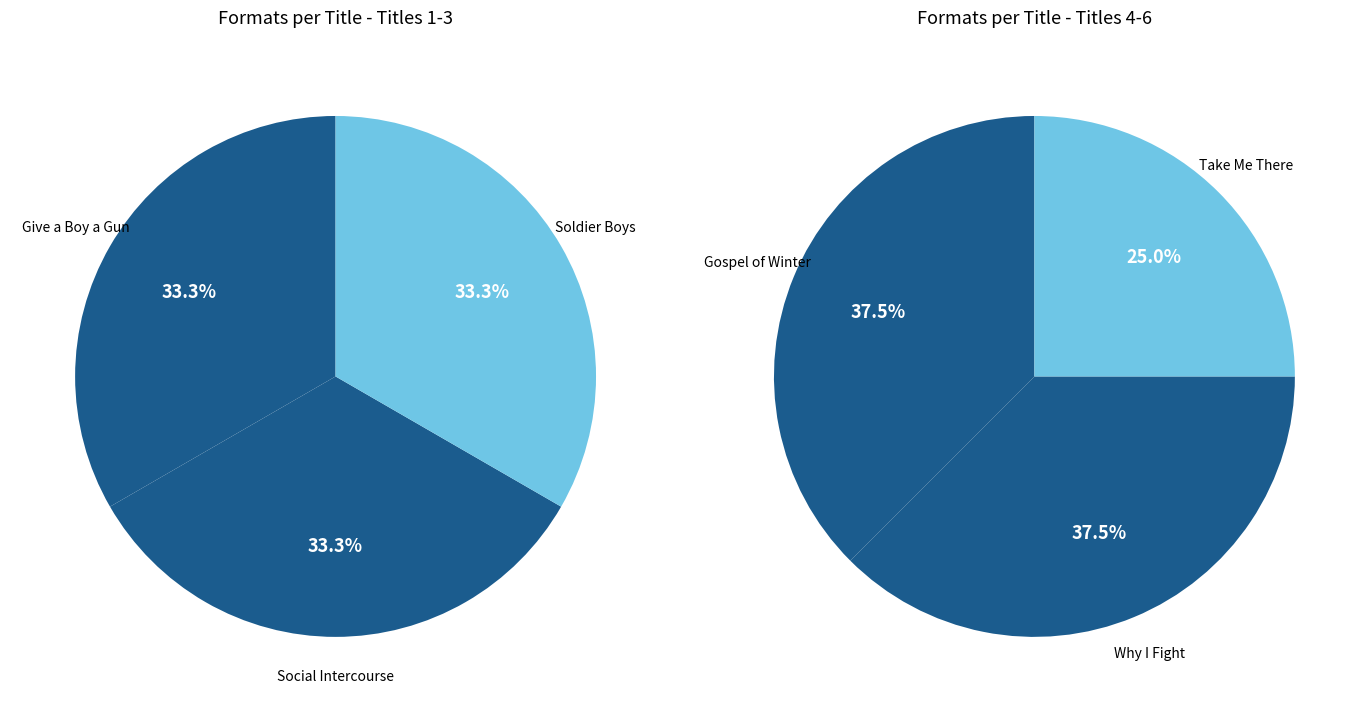

What is the change in value from Social Intercourse to Take Me There?

-1